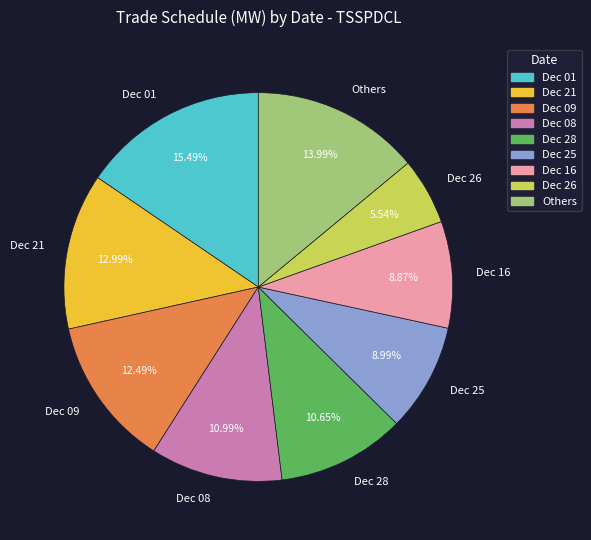

Is there a majority slice in this chart?

No